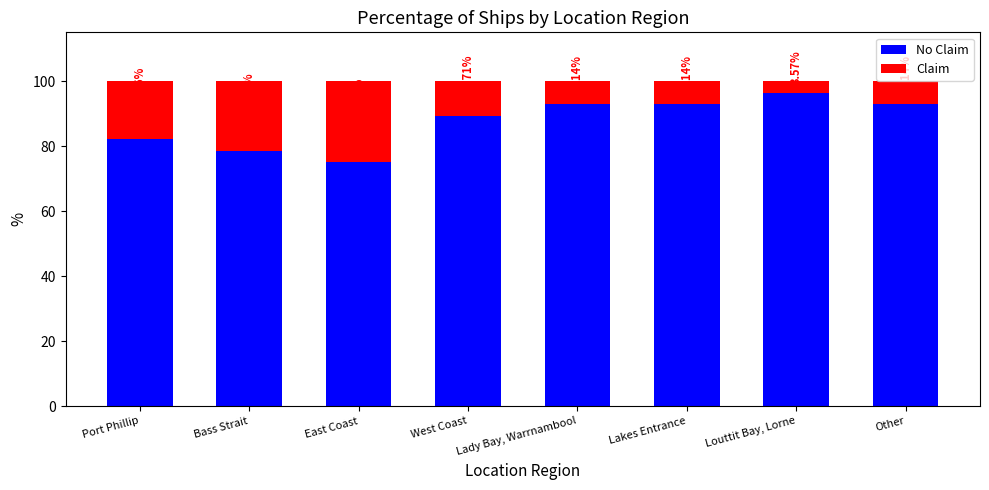

What is the total value across all series at East Coast?

100.0